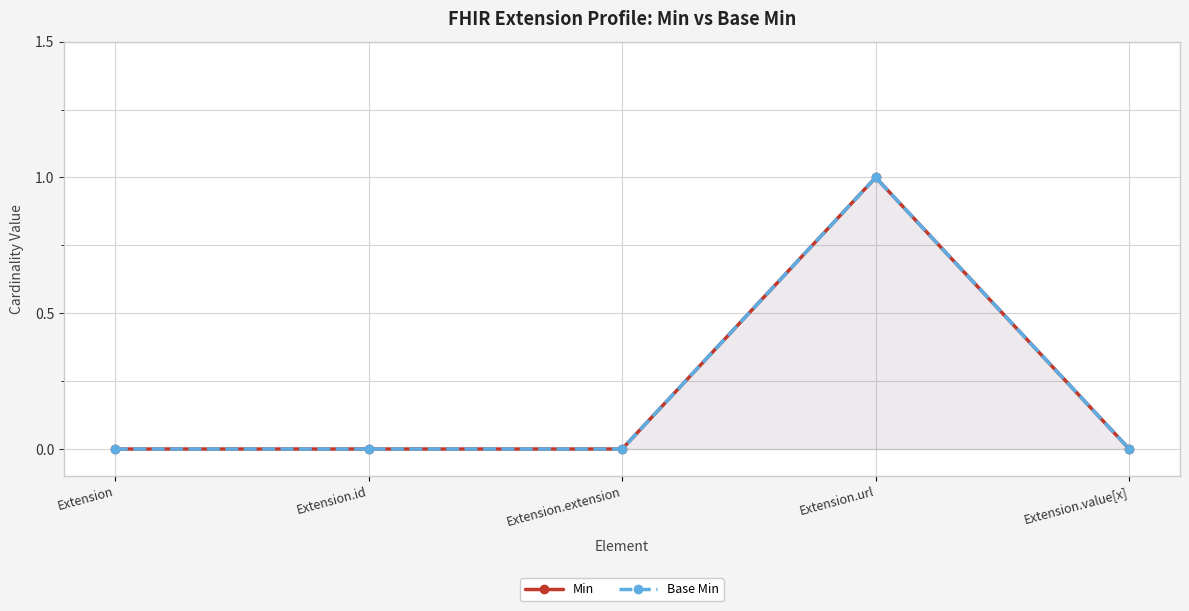

How many categories are shown in the chart?

5